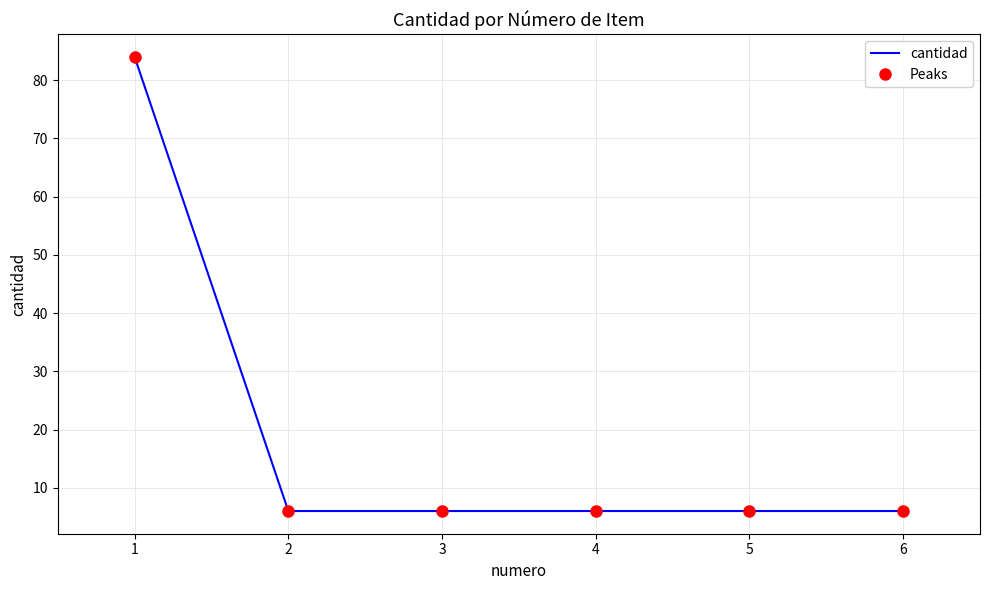

Read the Peaks value at 1.

84